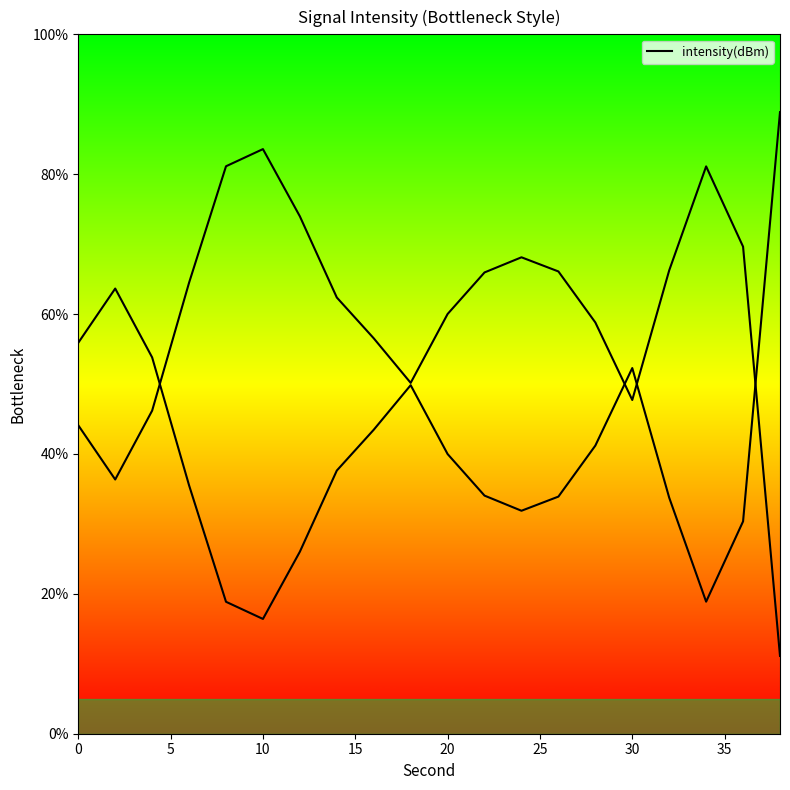

How many categories are shown in the chart?

20